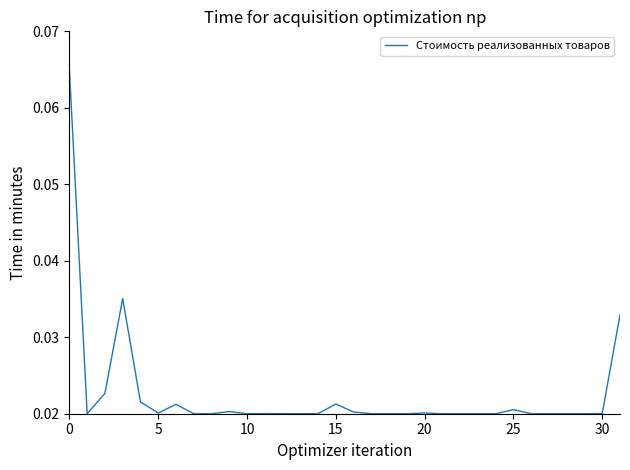

The chart shows a value of 0.0 at 0. True or false?

False